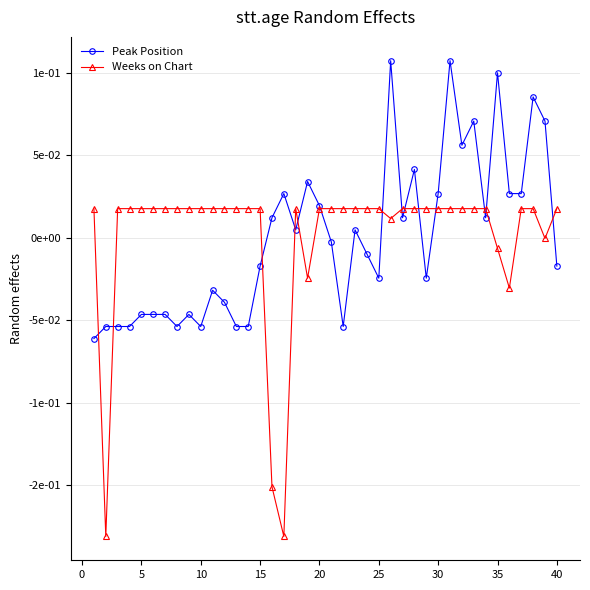

Does the chart have visible grid lines?

Yes